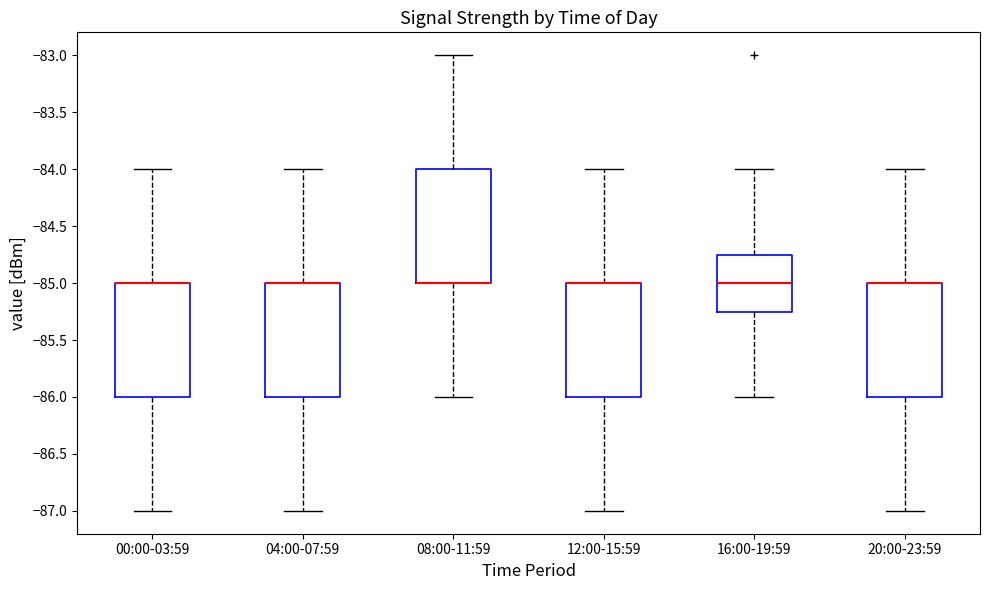

Reading left to right, read every box against the y-axis: the position of its median line, the range the box covers, and the ends of its whiskers. The values are not printed on the chart, so give them approximately, as read against the axis.

00:00-03:59: median -85.00 (drawn on the box's upper edge), box -86.00 to -85.00, whiskers -87.00 to -84.00
04:00-07:59: median -85.00 (drawn on the box's upper edge), box -86.00 to -85.00, whiskers -87.00 to -84.00
08:00-11:59: median -85.00 (drawn on the box's lower edge), box -85.00 to -84.00, whiskers -86.00 to -83.00
12:00-15:59: median -85.00 (drawn on the box's upper edge), box -86.00 to -85.00, whiskers -87.00 to -84.00
16:00-19:59: median -85.00, box -85.25 to -84.75, whiskers -86.00 to -84.00
20:00-23:59: median -85.00 (drawn on the box's upper edge), box -86.00 to -85.00, whiskers -87.00 to -84.00